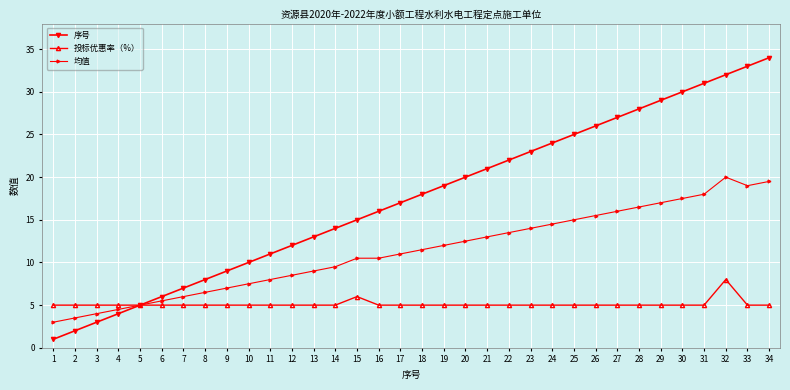

Which series has the largest range (max minus min)?

序号